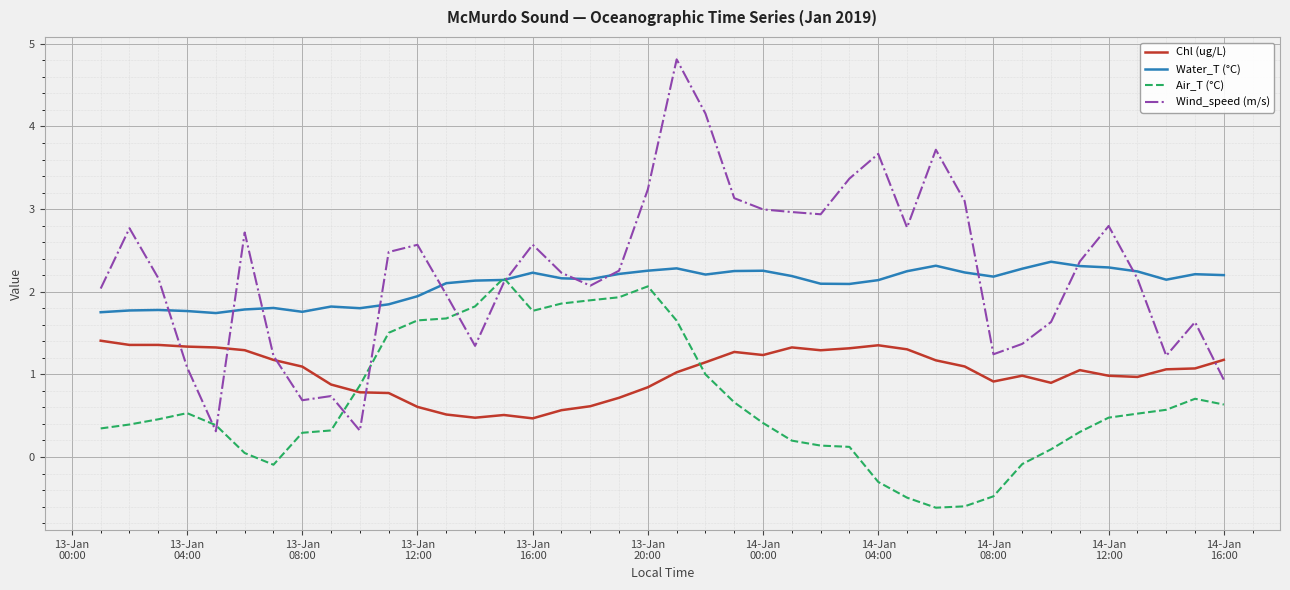

True or false: Water_T (°C) and Chl (ug/L) intersect in this chart.

False